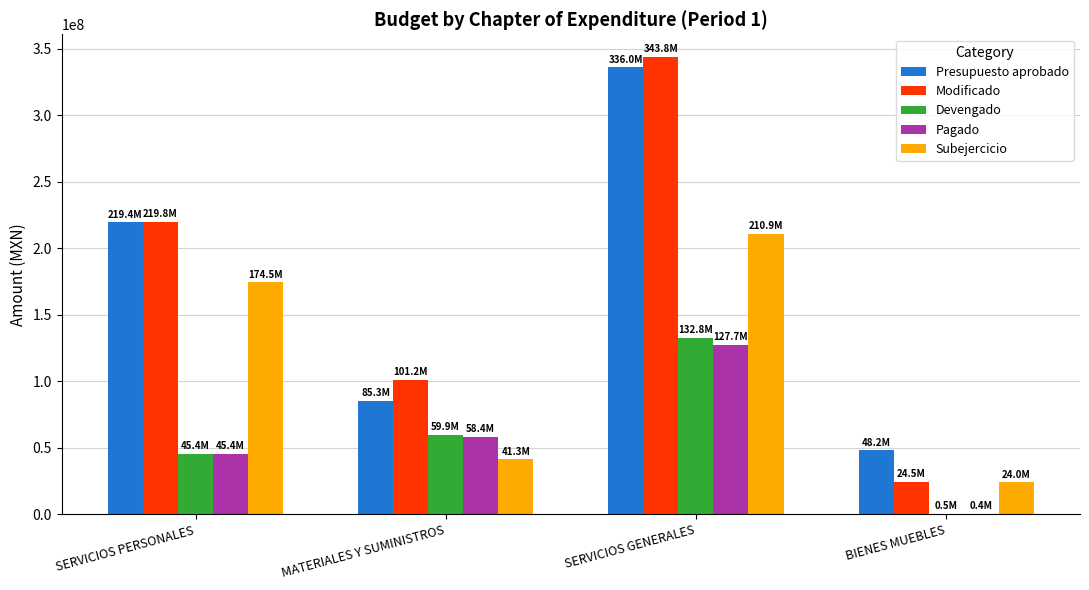

Which series changed the most between MATERIALES Y SUMINISTROS and SERVICIOS GENERALES?

Presupuesto aprobado